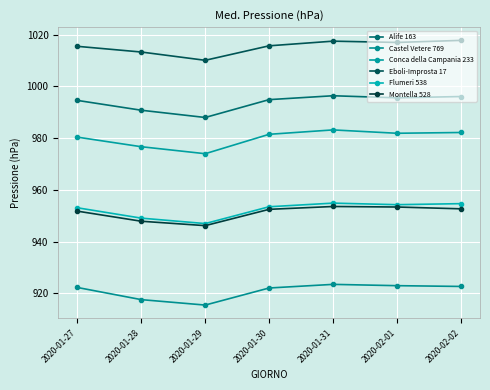

What is the label of the 7th point from the right?

2020-01-27